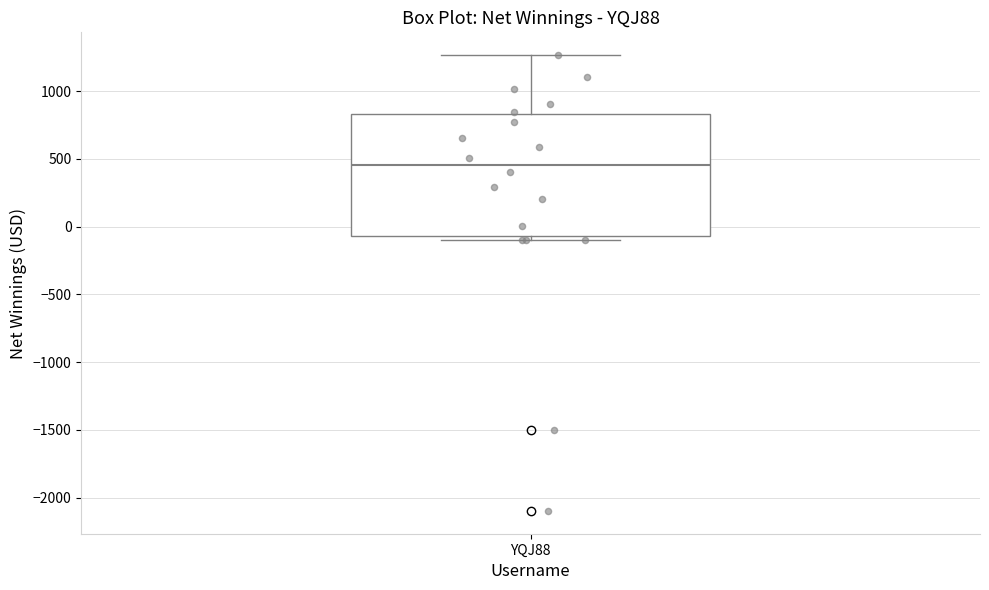

Read this box plot against the y-axis: the position of the median line, the range covered by the box, and the ends of both whiskers. The values are not printed on the chart, so give them approximately, as read against the axis.

median 450, box -50 to 850, whiskers -100 to 1250